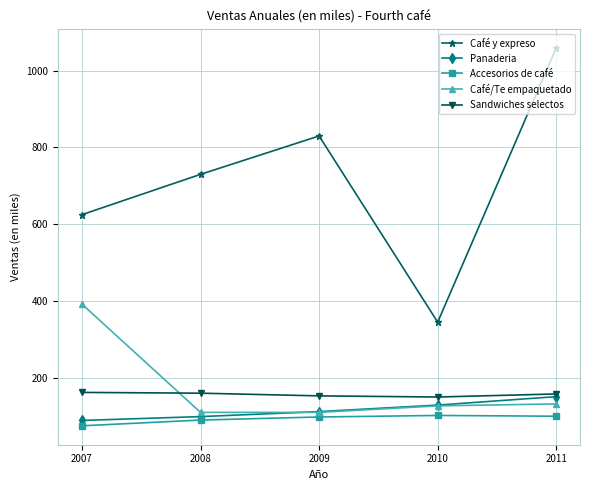

Rank the series at 2007 from lowest to highest value.

Accesorios de café, Panaderia, Sandwiches selectos, Café/Te empaquetado, Café y expreso